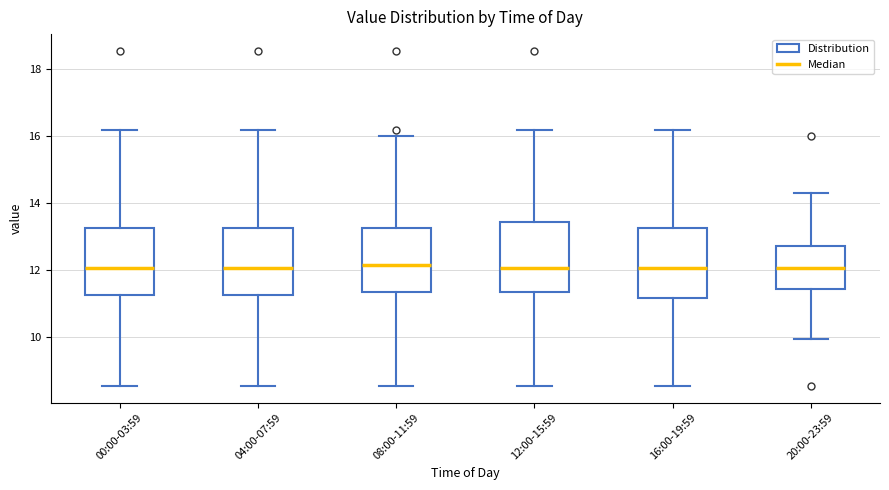

Where does the median line of the box for 16:00-19:59 sit on the y-axis? The values are not printed on the chart, so give them approximately, as read against the axis.

12.0